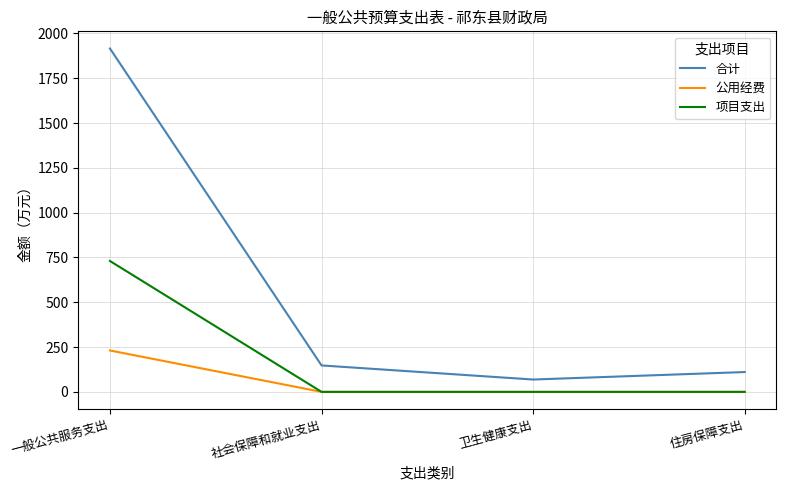

List the series in order of their peak value, highest first.

合计, 项目支出, 公用经费